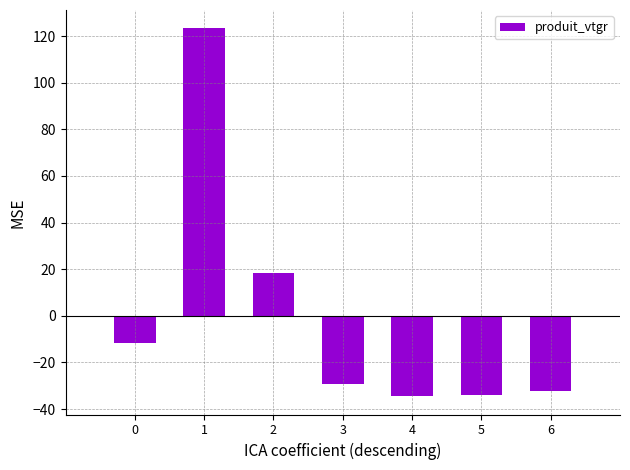

What is the maximum value shown in the chart?

123.3